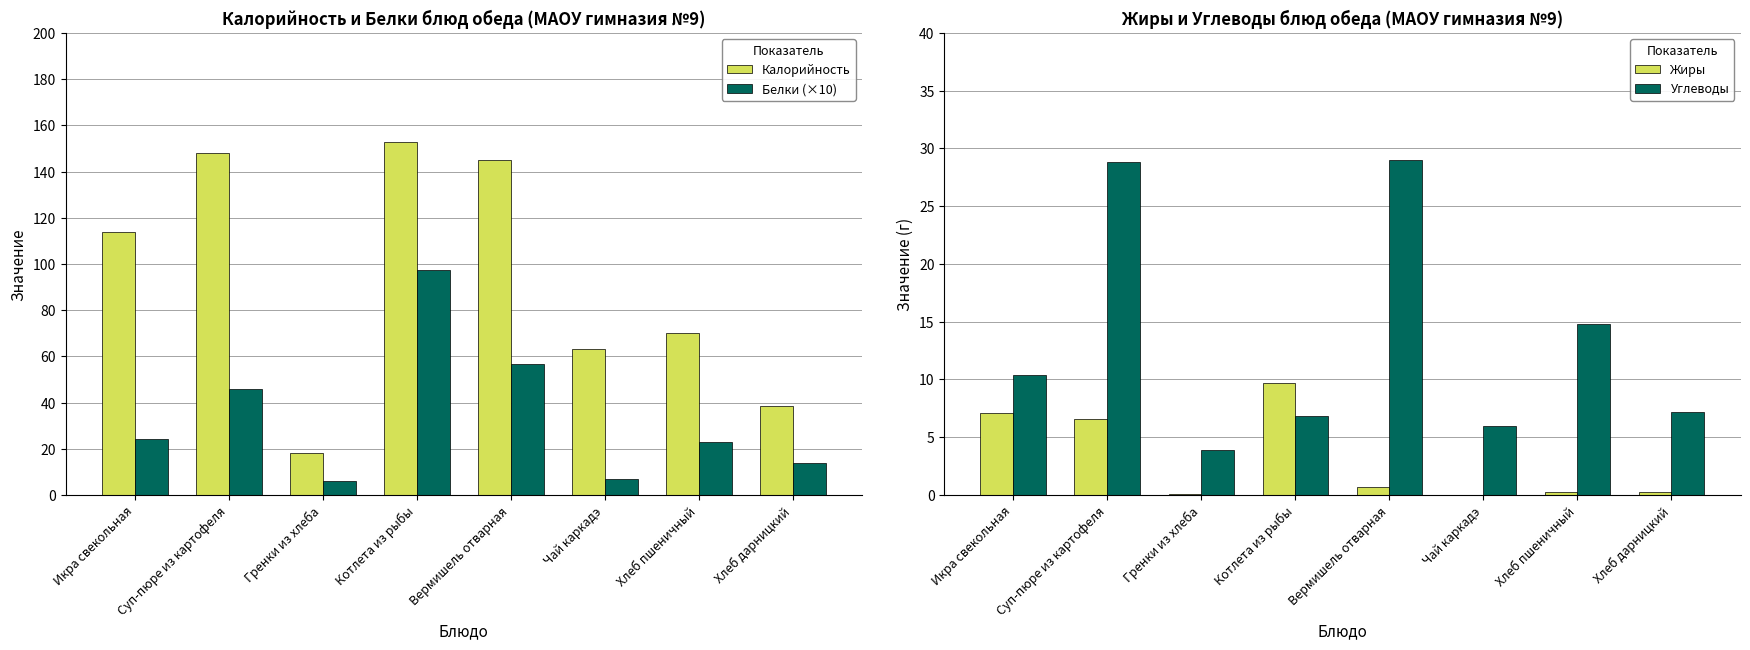

Which series has the largest total across all categories?

Калорийность